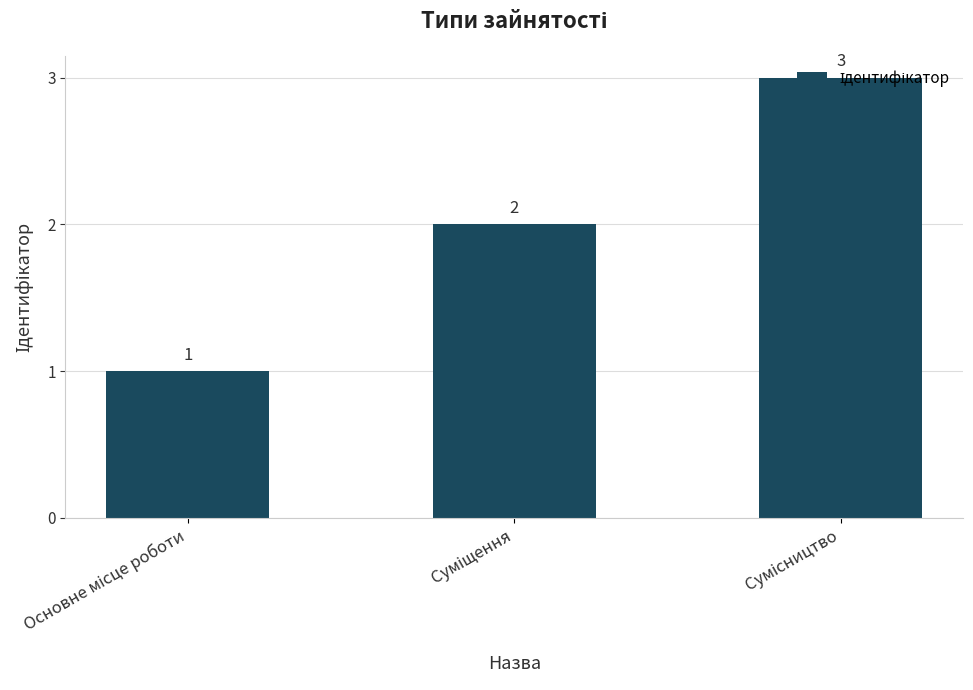

Count the values in the range 1 to 3.

3